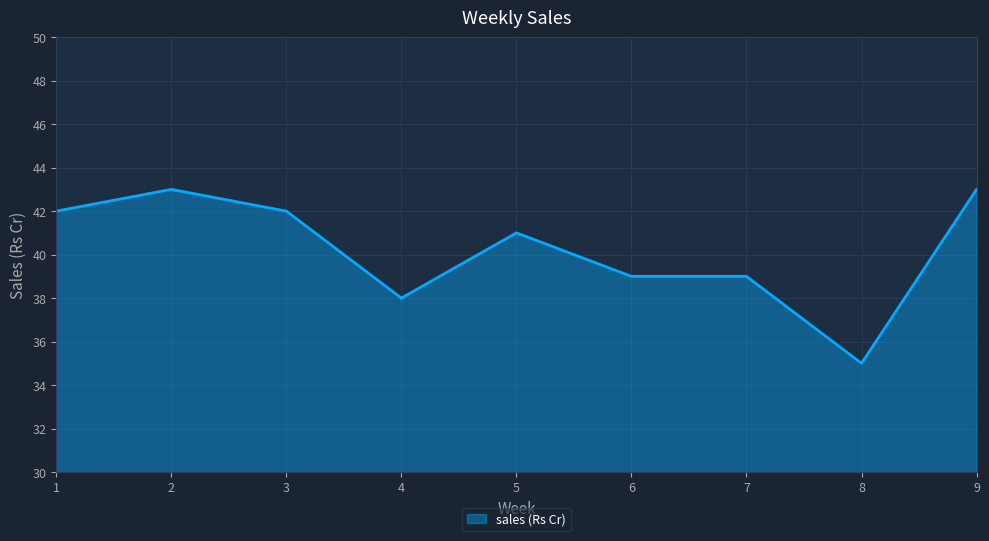

What is the difference between the values at 8 and 2?

8